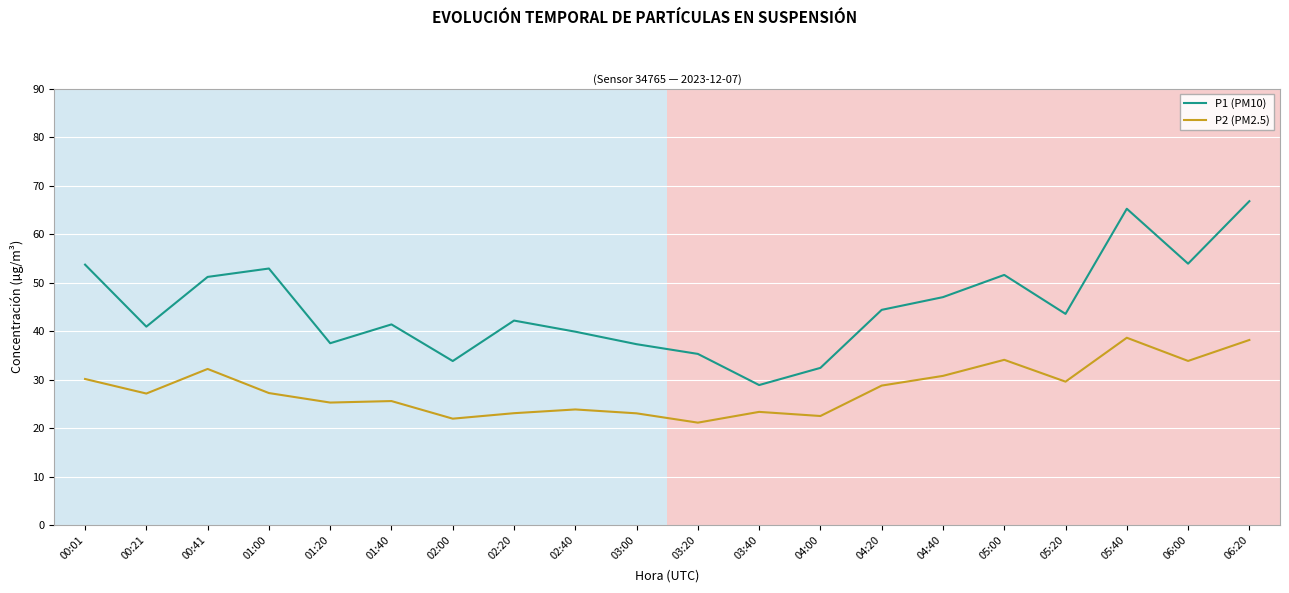

What is the difference between the P1 (PM10) values at 04:00 and 03:20?

2.9